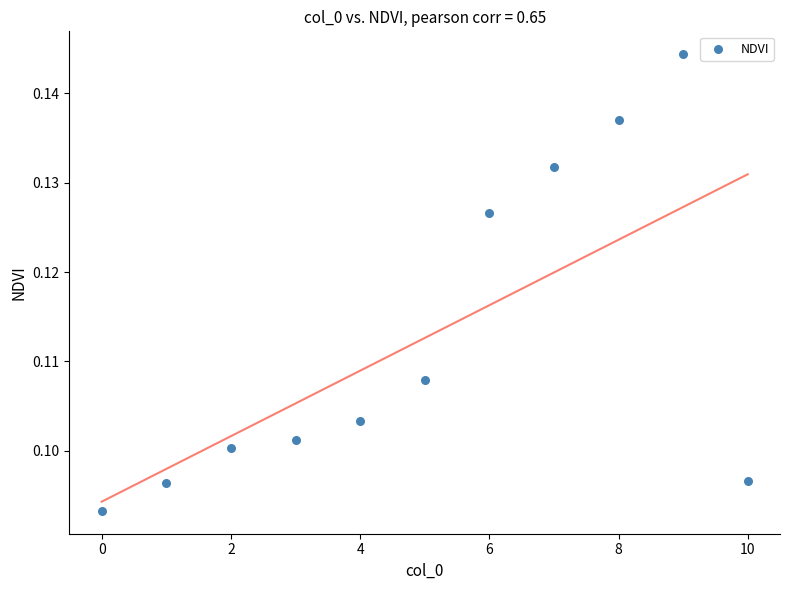

Count the number of points in this scatter plot.

11